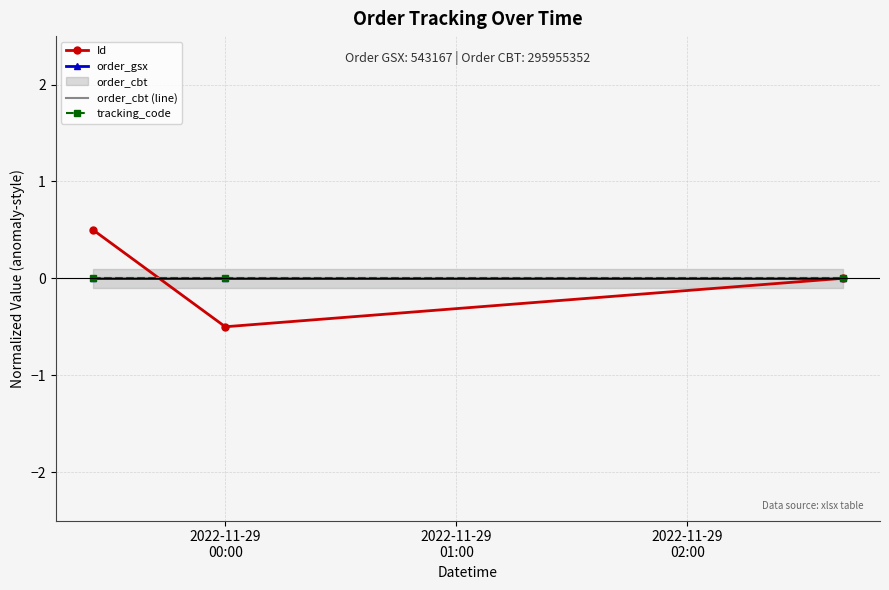

Which series has the largest total across all categories?

Id